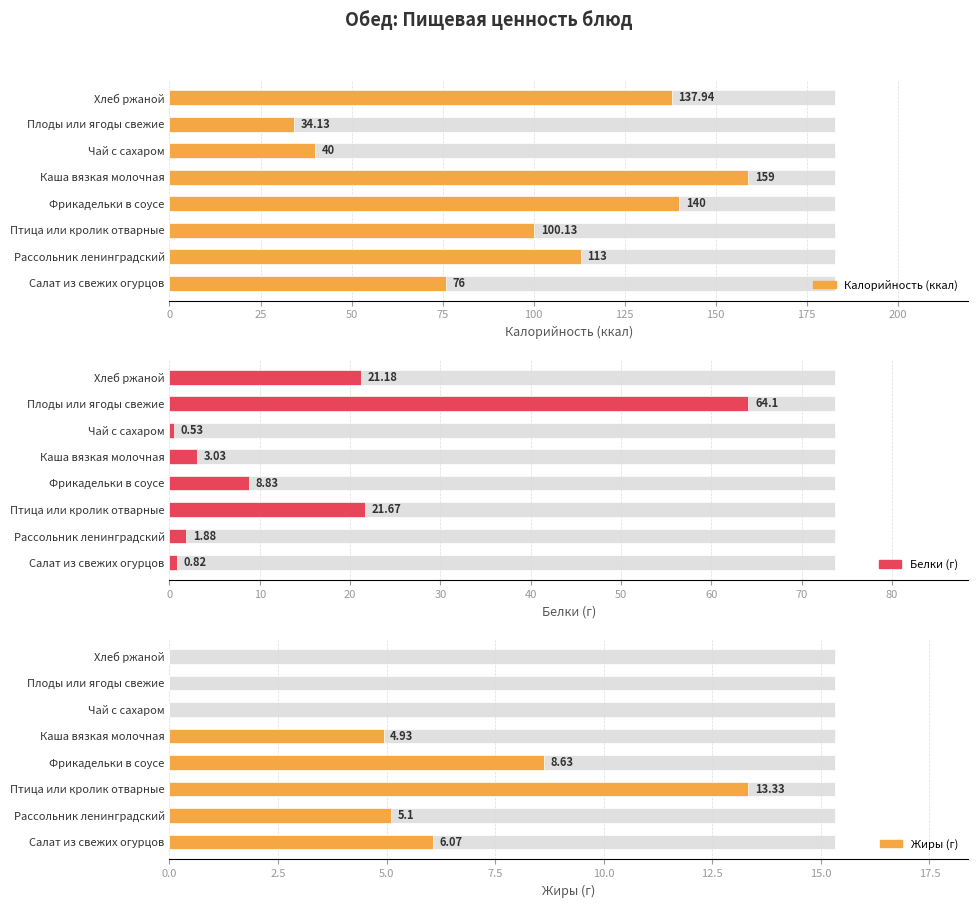

Rank the series at Каша вязкая молочная from lowest to highest value.

Белки (г), Жиры (г), Калорийность (ккал)